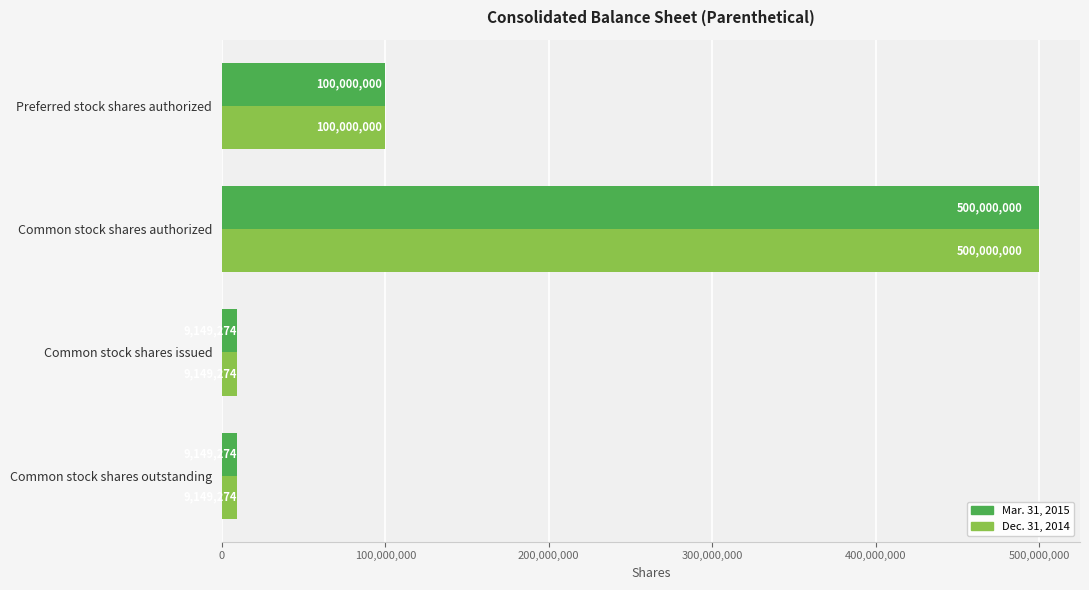

What are all the series names shown in the legend?

Mar. 31, 2015, Dec. 31, 2014